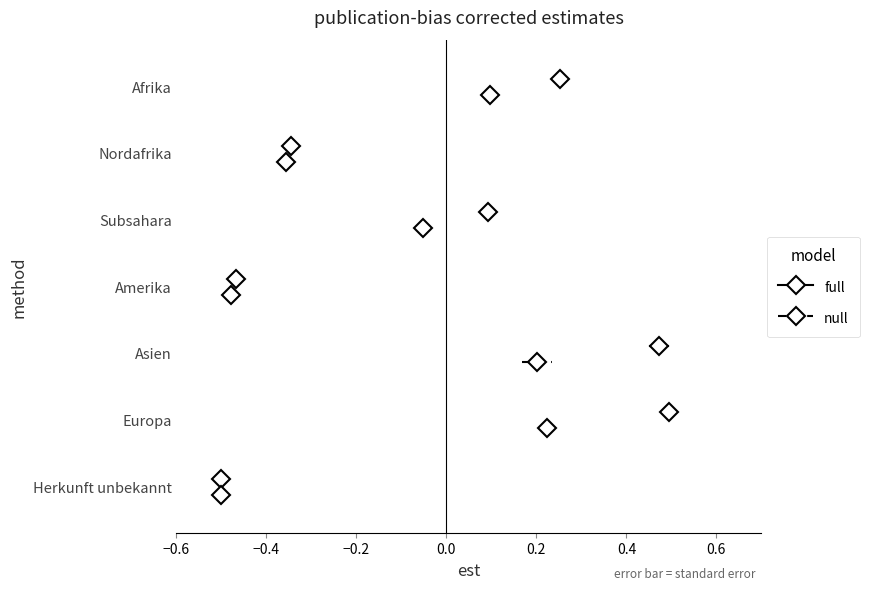

How many lines are shown in the chart?

2